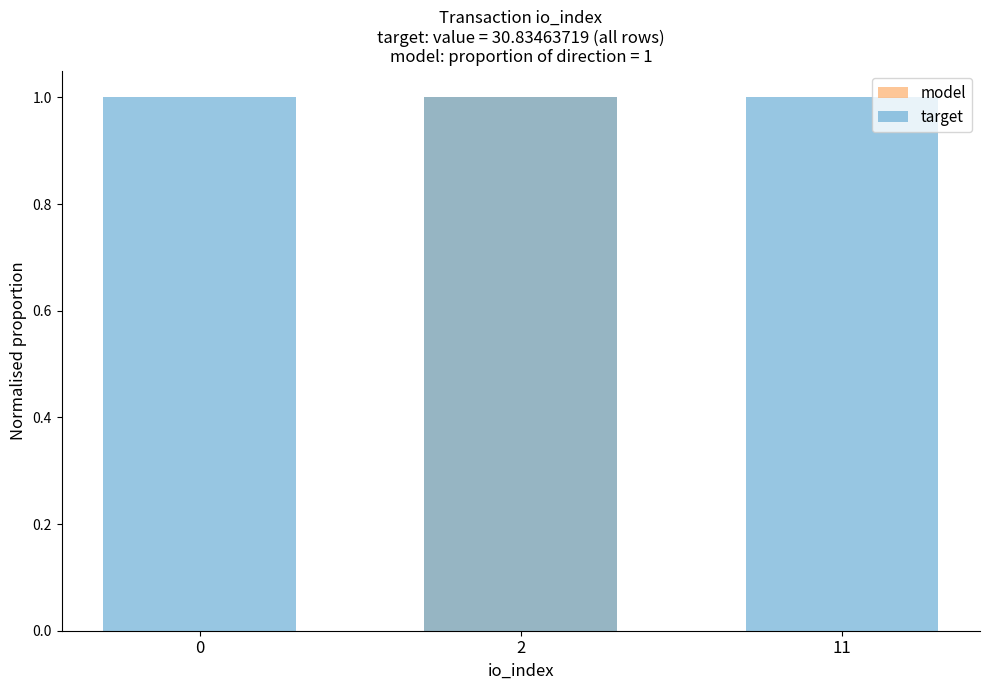

Between 2 and 11, which is larger?

2